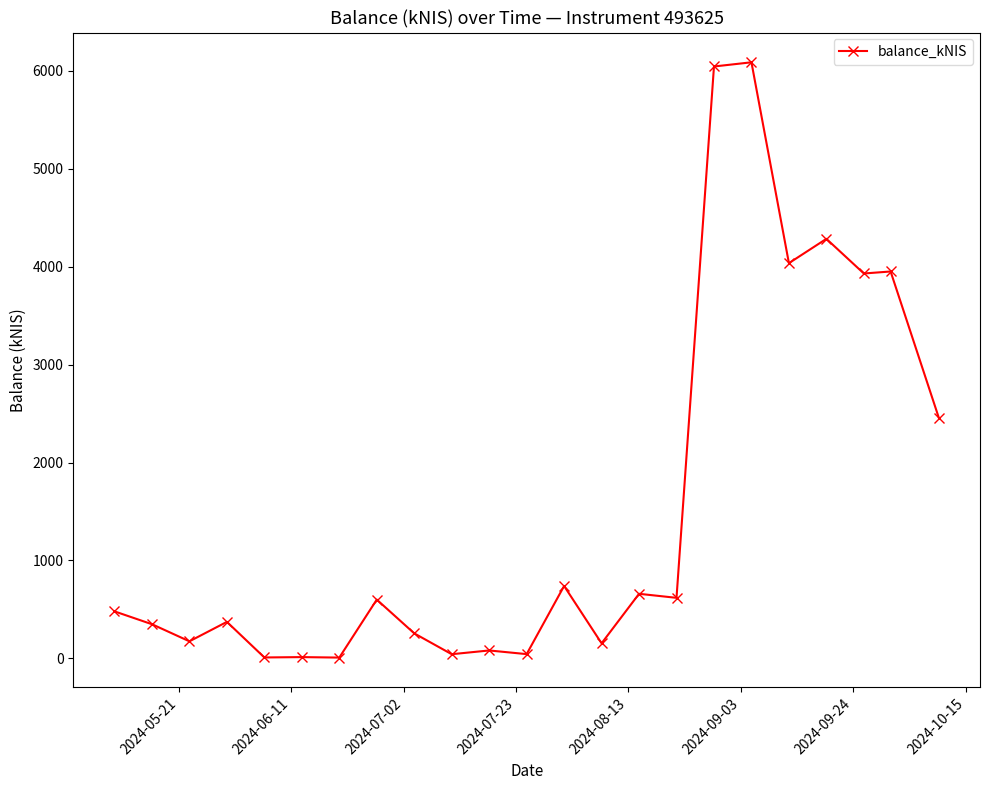

What is the difference between the maximum and minimum values?

6076.3